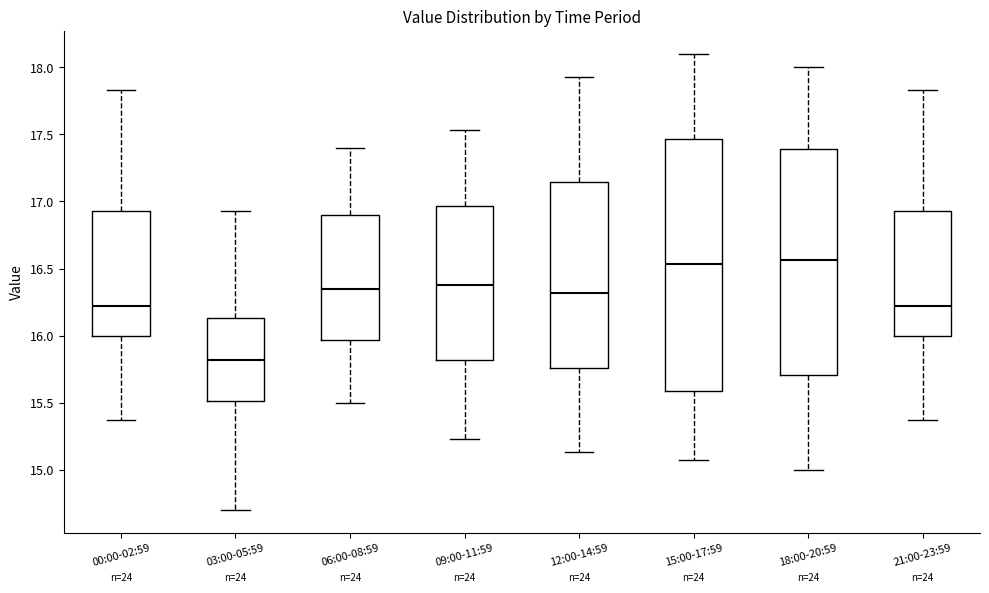

Where does the upper whisker of the box for 03:00-05:59 end on the y-axis? The values are not printed on the chart, so give them approximately, as read against the axis.

16.95